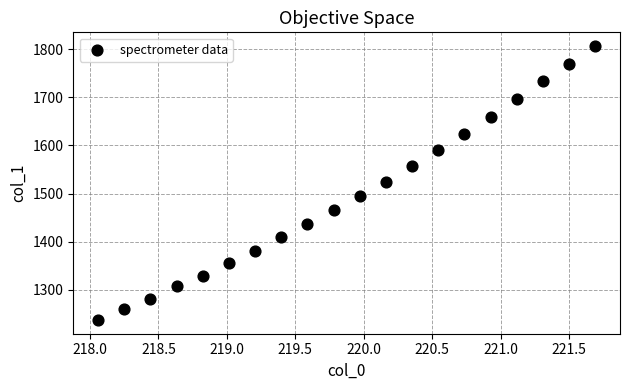

What is the range of Y values (max minus min)?

569.2